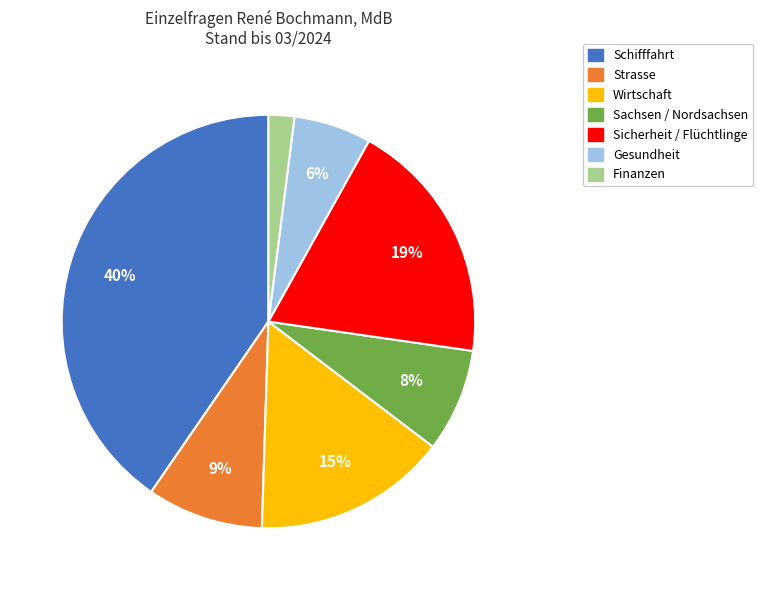

To the nearest percent, what is the difference between the Finanzen and Sachsen / Nordsachsen slice percentages?

6%